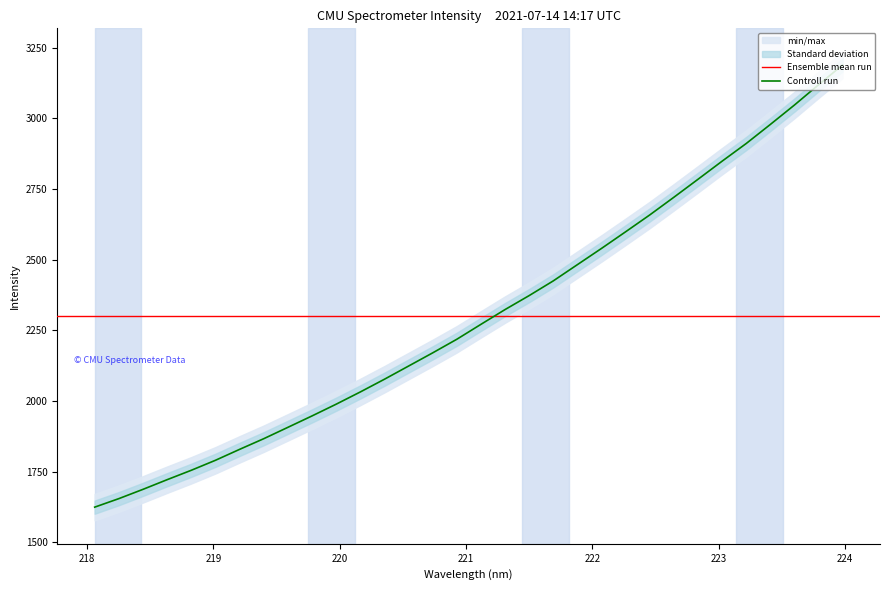

Which category has the highest value across all series?

223.9802